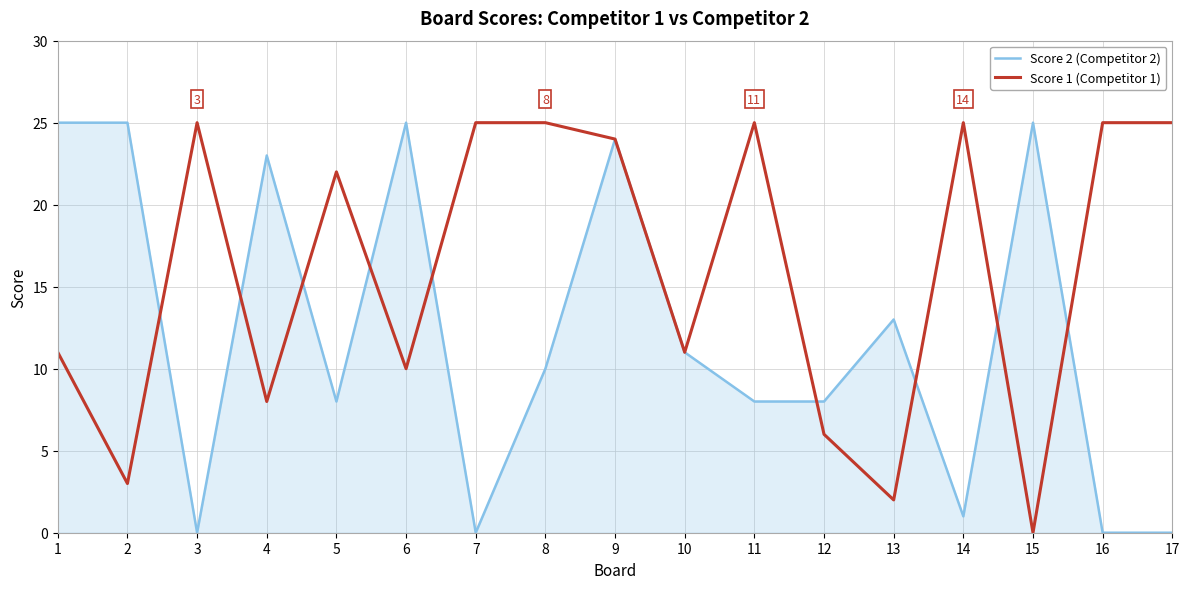

Rank the series by their average value, from lowest to highest.

Score 2 (Competitor 2), Score 1 (Competitor 1)